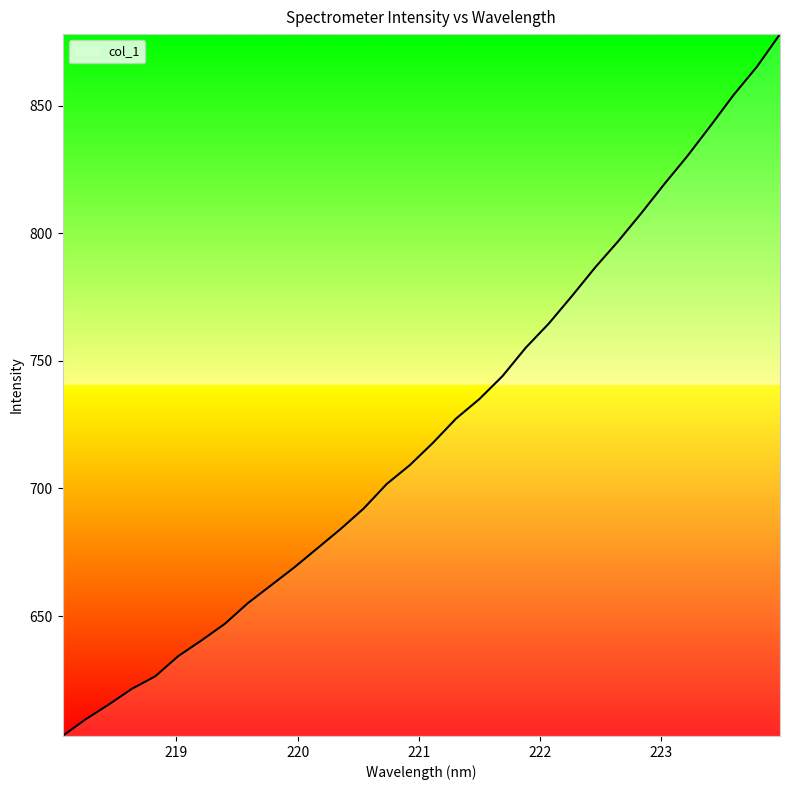

What is the difference between the maximum and minimum values?

275.1